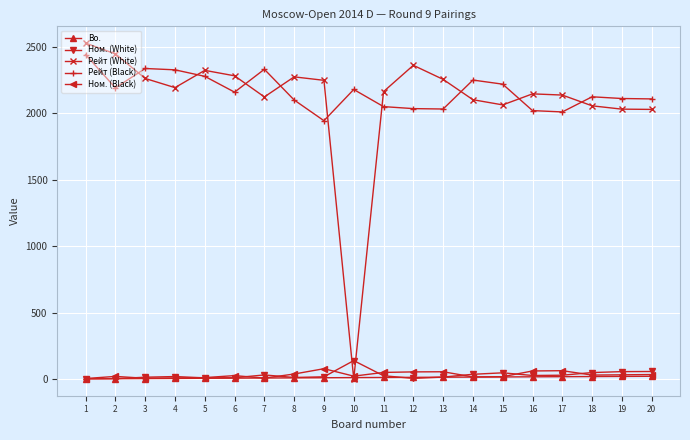

How many positive values does the Рейт (White) series have?

19